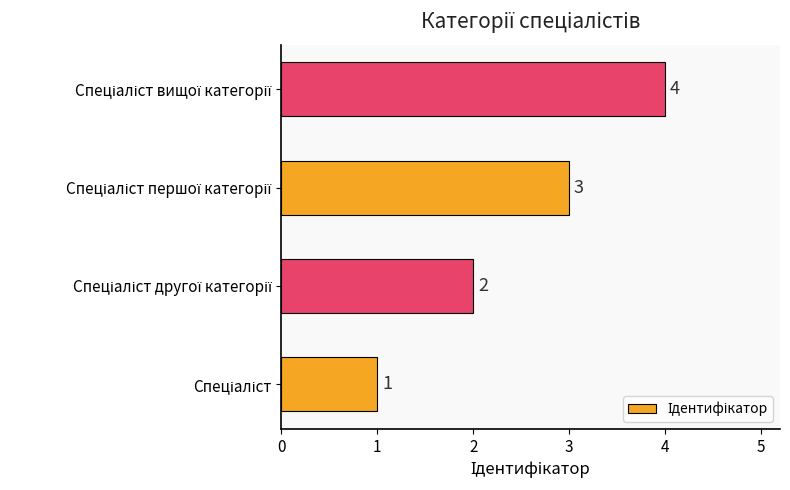

How many data points does each series have?

4